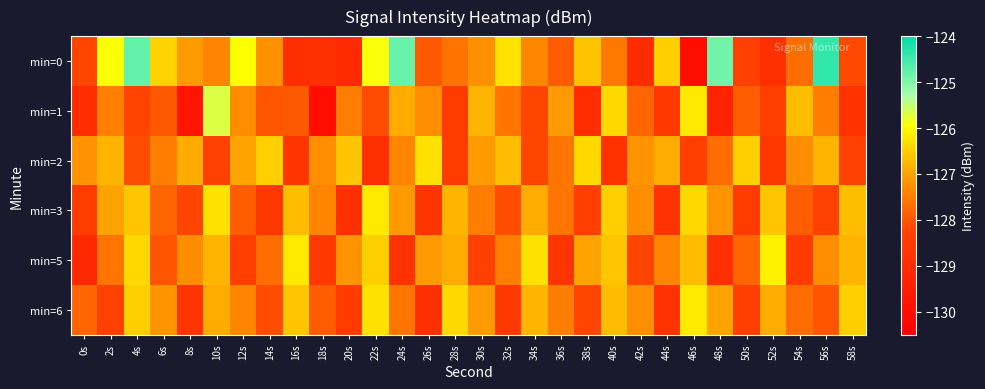

Count the number of categories in the chart.

30